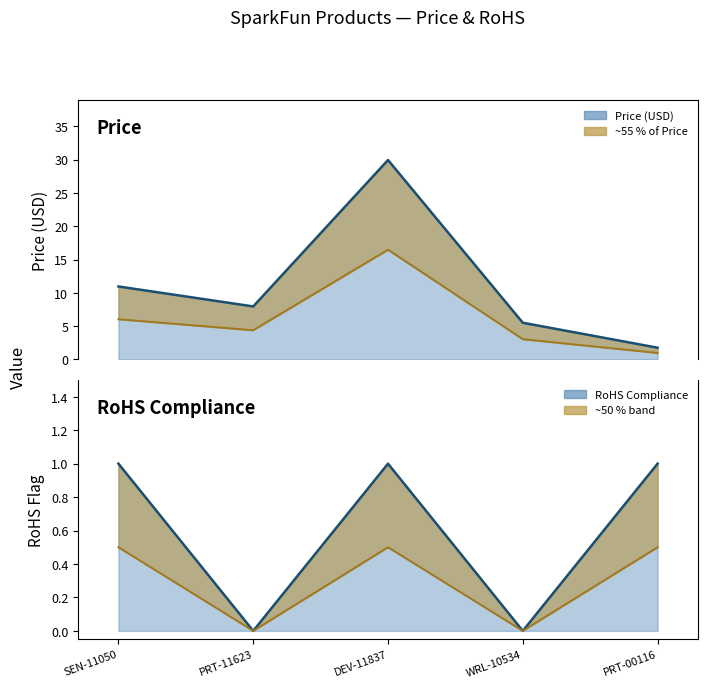

Count the RoHS Compliance values in the range 0 to 1.

5